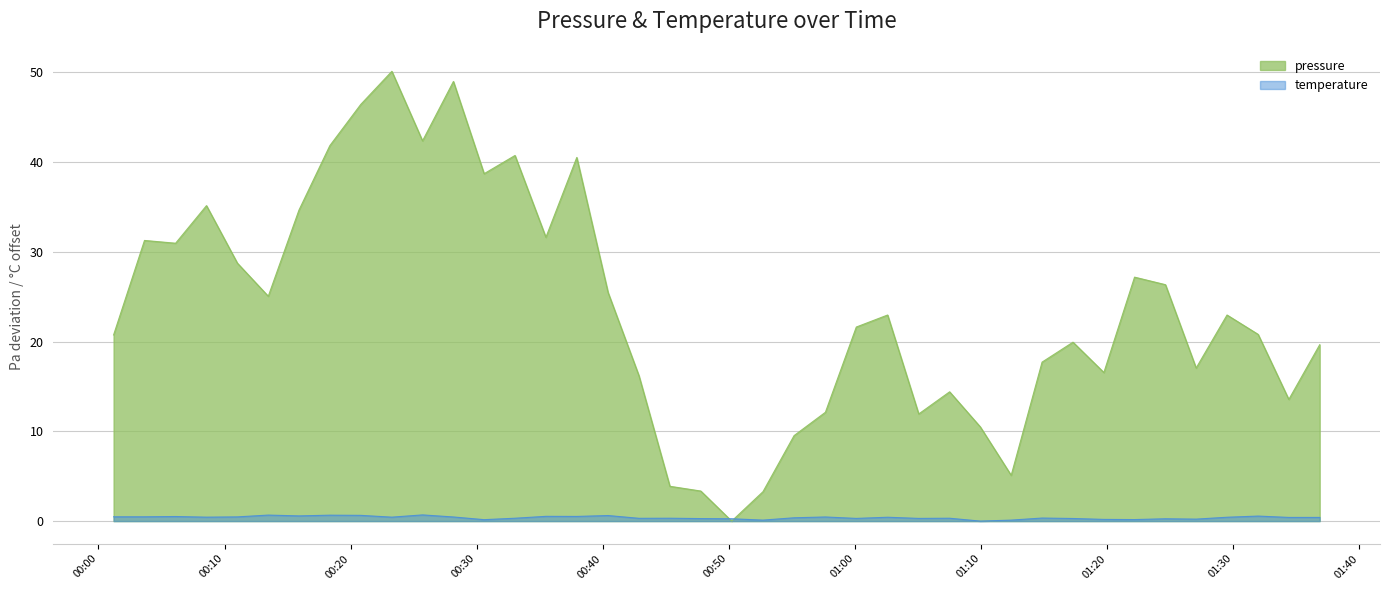

At 2024-01-25T00:42:52, list the series in order from smallest to largest.

temperature, pressure